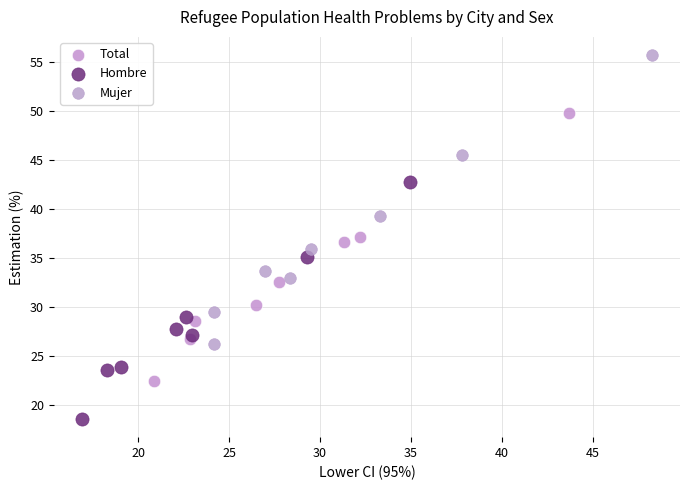

What are all the series names shown in the legend?

Total, Hombre, Mujer